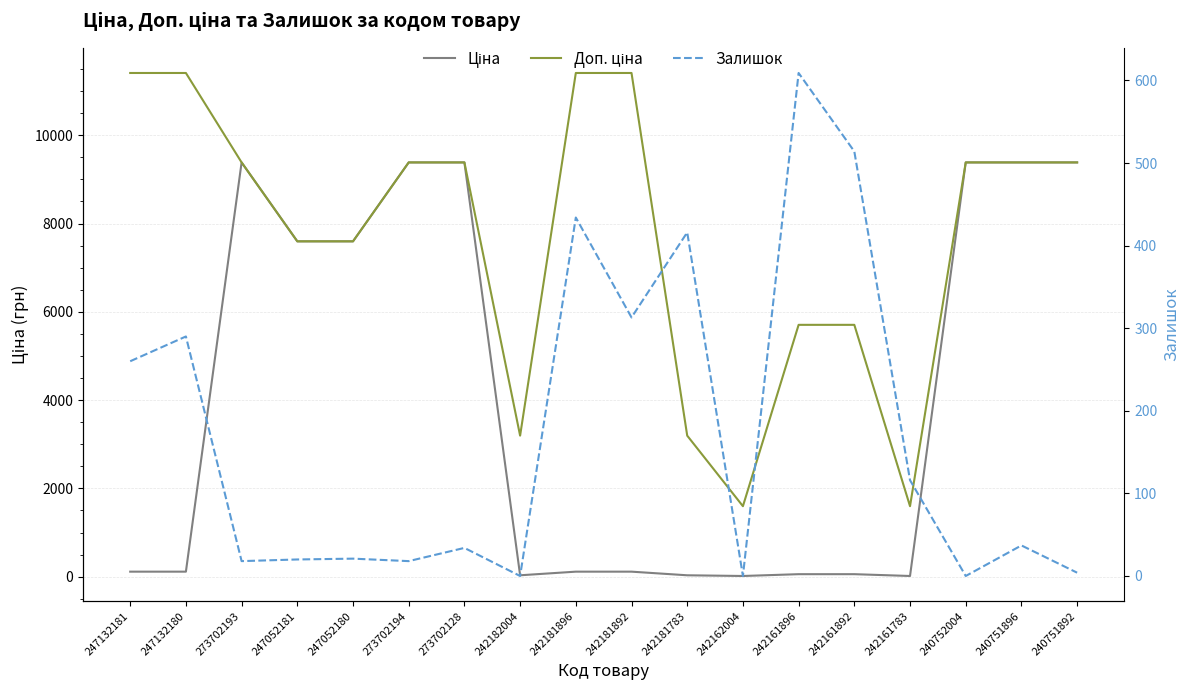

True or false: Ціна has more than 0 interior local peaks.

True